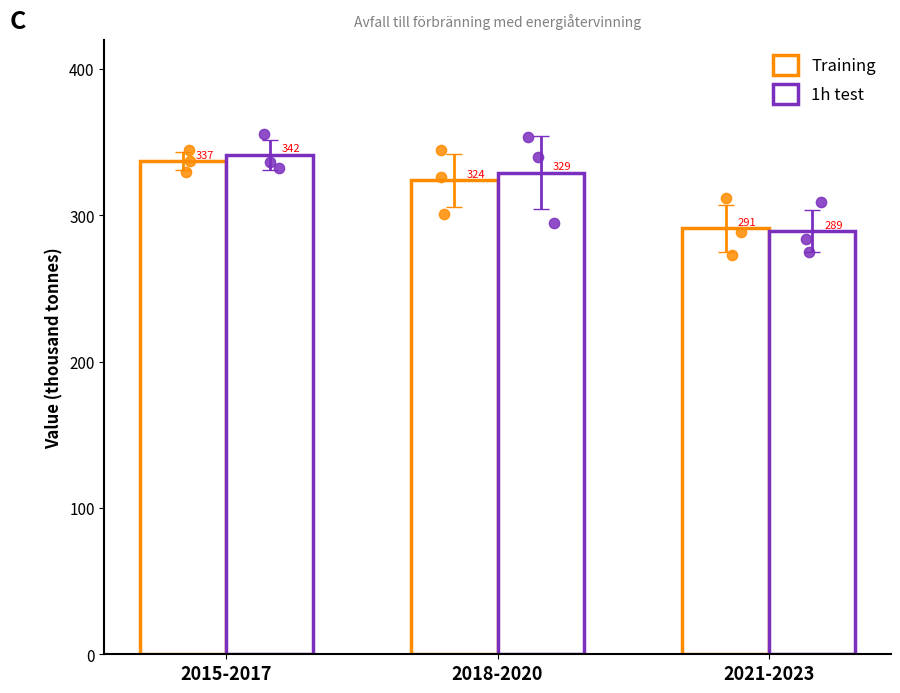

At which category is the sum across all series the highest?

2015